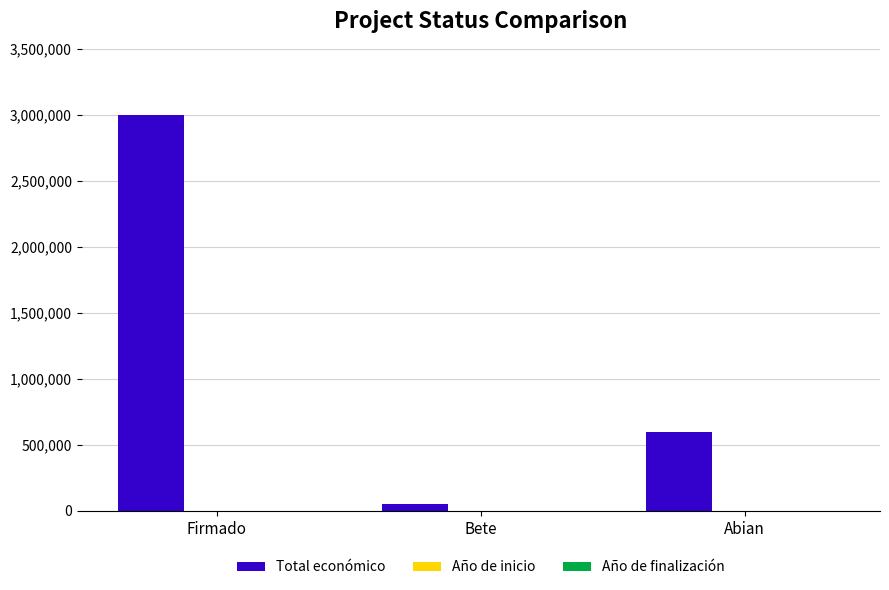

Between Bete and Abian, which series saw the biggest shift?

Total económico